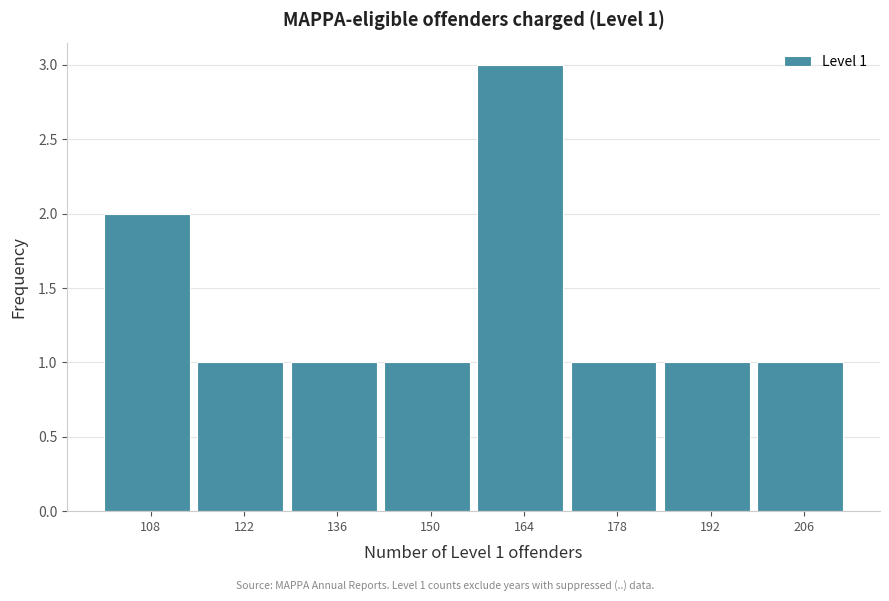

Reading left to right, extract all data points from this chart.

2	1	1	1	3	1	1	1